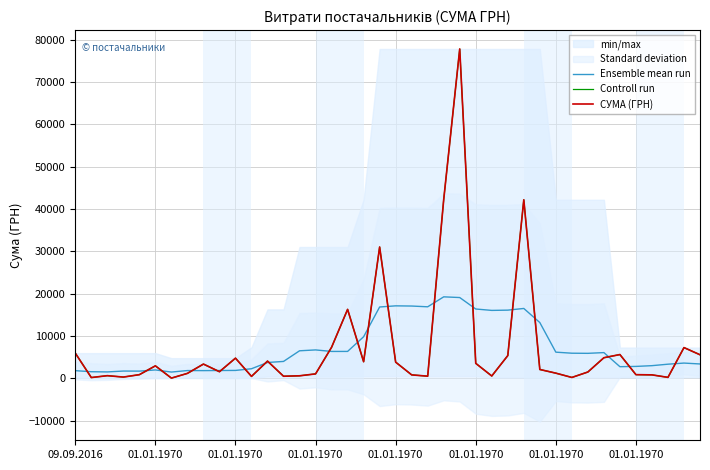

True or false: Controll run and СУМА (ГРН) cross at least once.

False